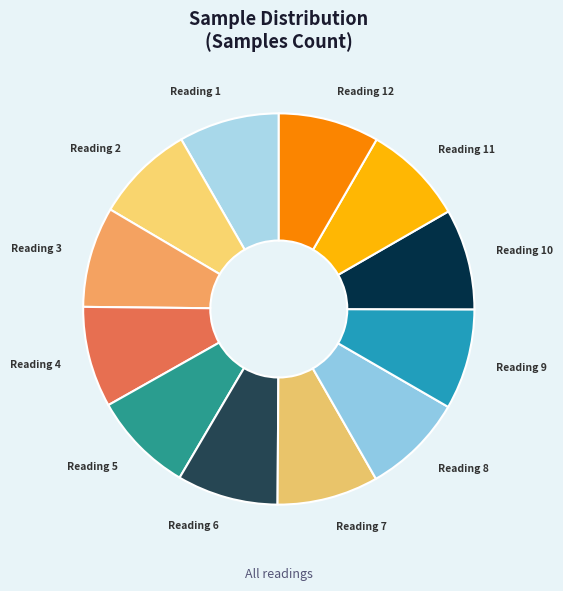

How many slices are in this pie chart?

12